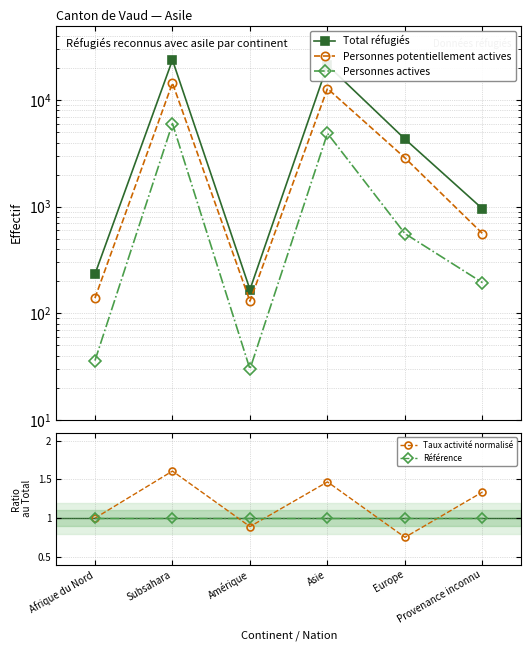

Reading left to right, extract all data points from this chart.

Total réfugiés: Afrique du Nord=233.0	Subsahara=23772.0	Amérique=167.0	Asie=21279.0	Europe=4307.0	Provenance inconnu=956.0
Personnes potentiellement actives: Afrique du Nord=139.0	Subsahara=14447.0	Amérique=130.0	Asie=12821.0	Europe=2870.0	Provenance inconnu=560.0
Personnes actives: Afrique du Nord=36.0	Subsahara=6019.0	Amérique=30.0	Asie=4878.0	Europe=559.0	Provenance inconnu=194.0
Taux activité normalisé: Afrique du Nord=1.0	Subsahara=1.6	Amérique=0.9	Asie=1.5	Europe=0.8	Provenance inconnu=1.3
Référence: Afrique du Nord=1.0	Subsahara=1.0	Amérique=1.0	Asie=1.0	Europe=1.0	Provenance inconnu=1.0